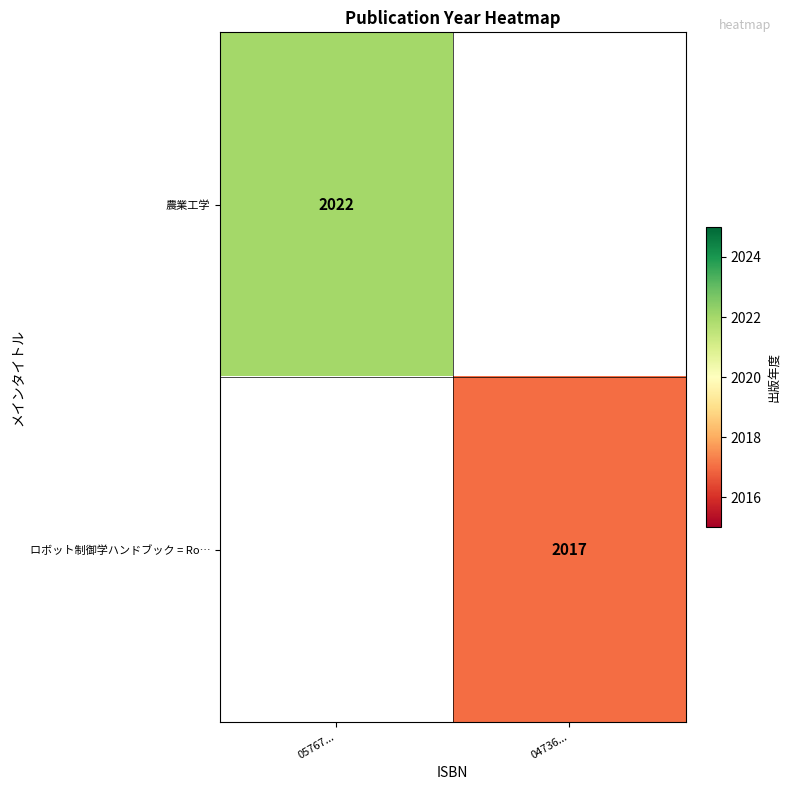

True or false: ロボット制御学ハンドブック = Ro… has a value of 1342.4 at 04736....

False